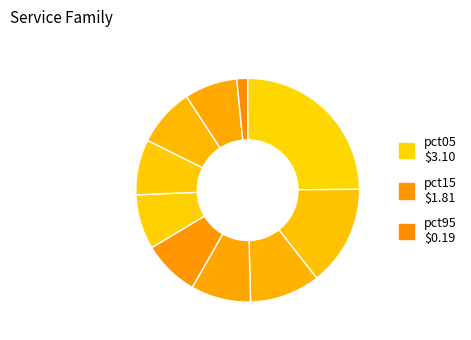

How many slices are in this pie chart?

10